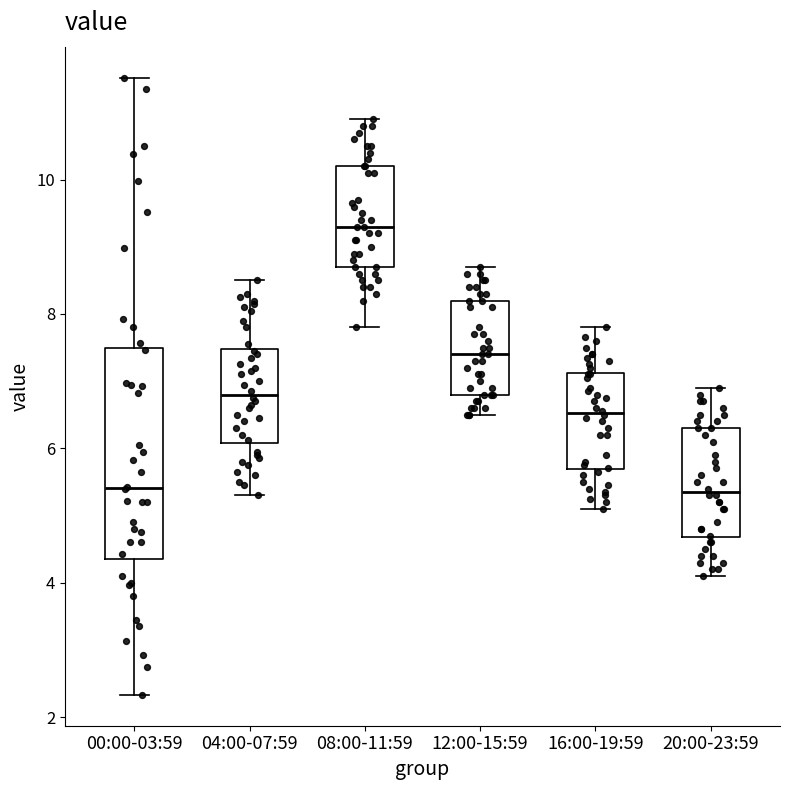

Where is the upper edge of the box for 08:00-11:59 on the y-axis? The values are not printed on the chart, so give them approximately, as read against the axis.

10.2